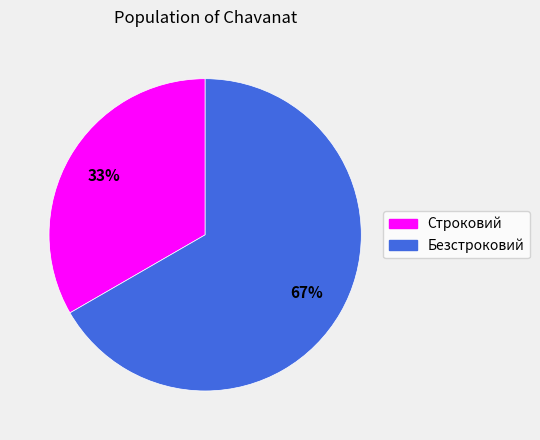

How many slices are in this pie chart?

2